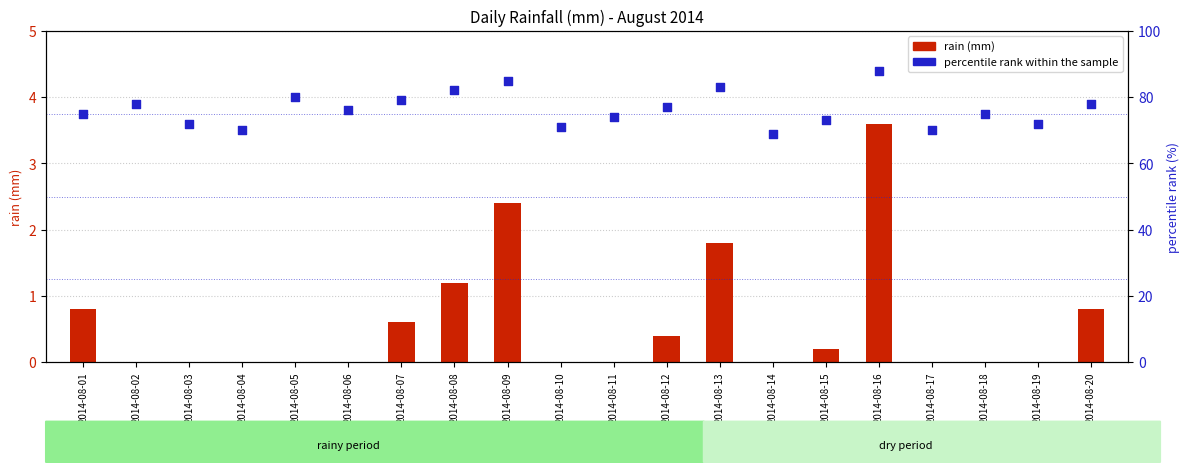

Which series has the widest spread of Y values?

percentile rank